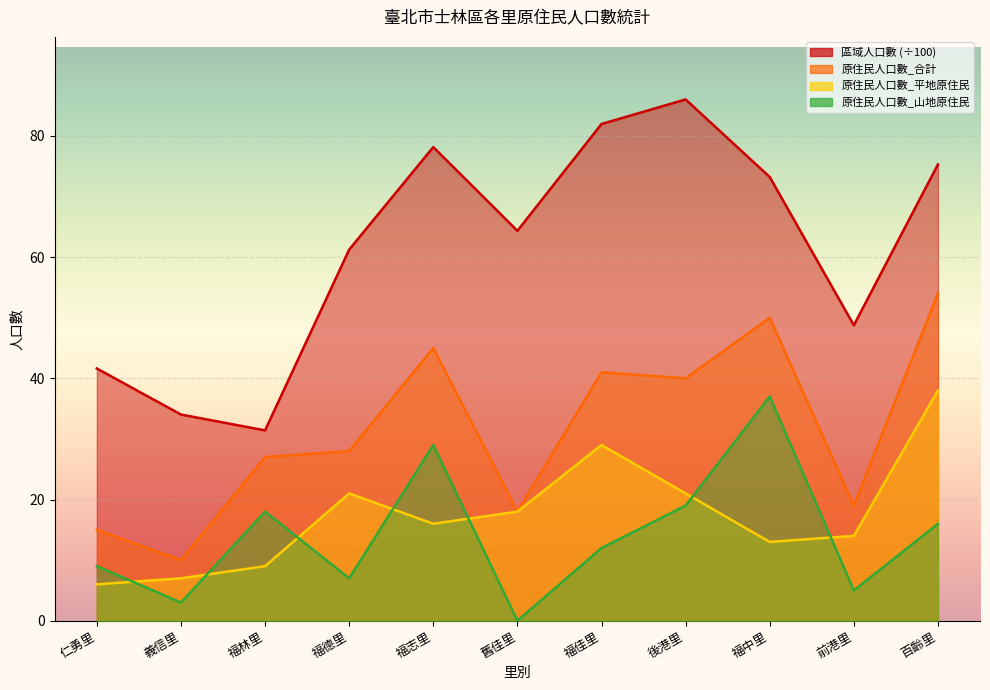

What is the value of the 區域人口數 point at the 2nd from the left?

34.0